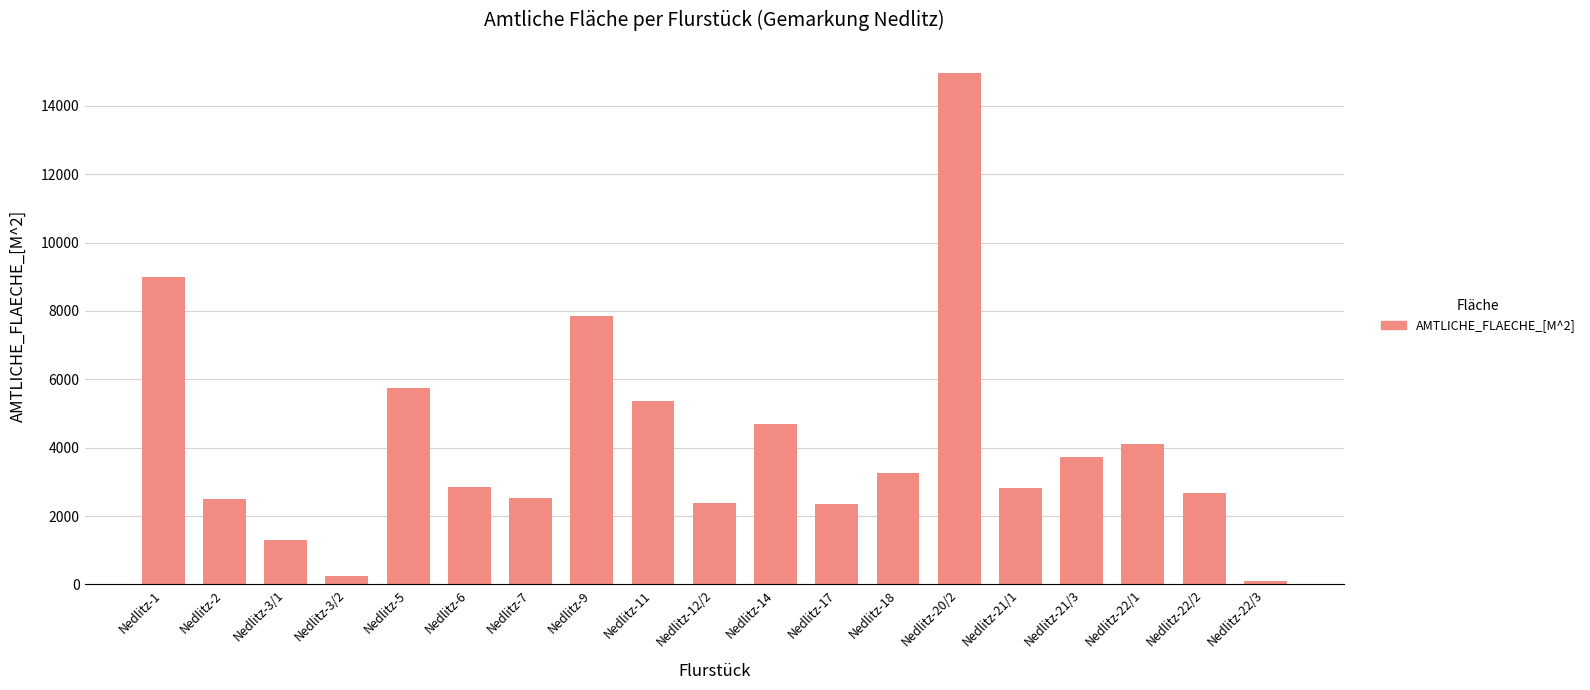

What is the sum of all values?

78522